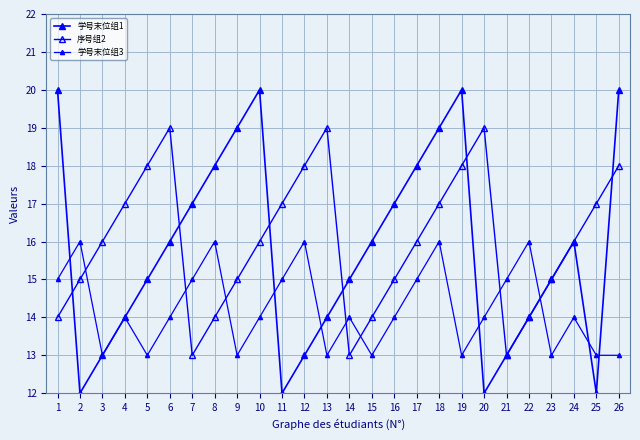

How many distinct data groups are displayed?

3